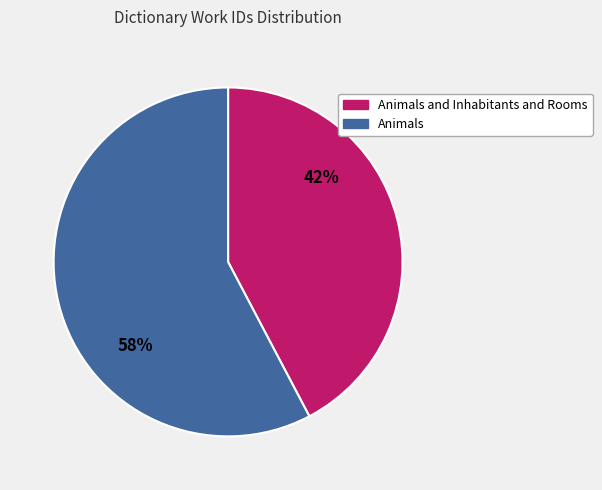

Which slice is the largest?

Animals